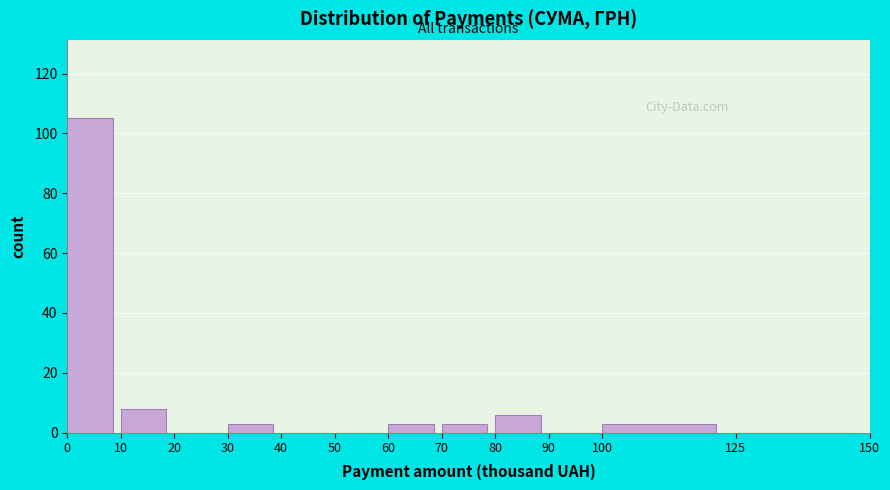

Reading left to right, list all the values displayed in this chart.

0=105	10=8	20=0	30=3	40=0	50=0	60=3	70=3	80=6	90=0	100=3	125=0